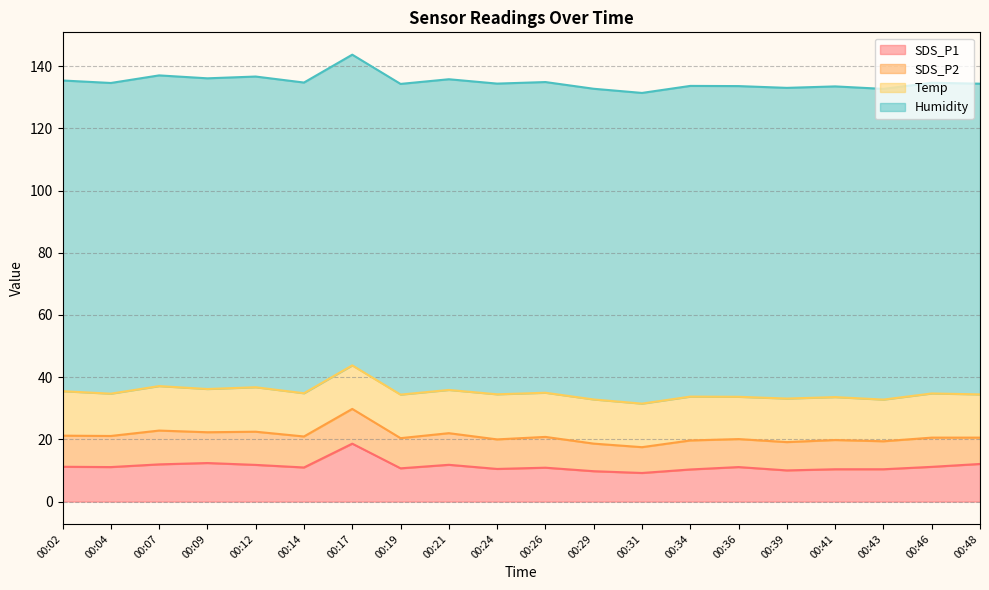

True or false: Humidity and SDS_P1 cross at least once.

False